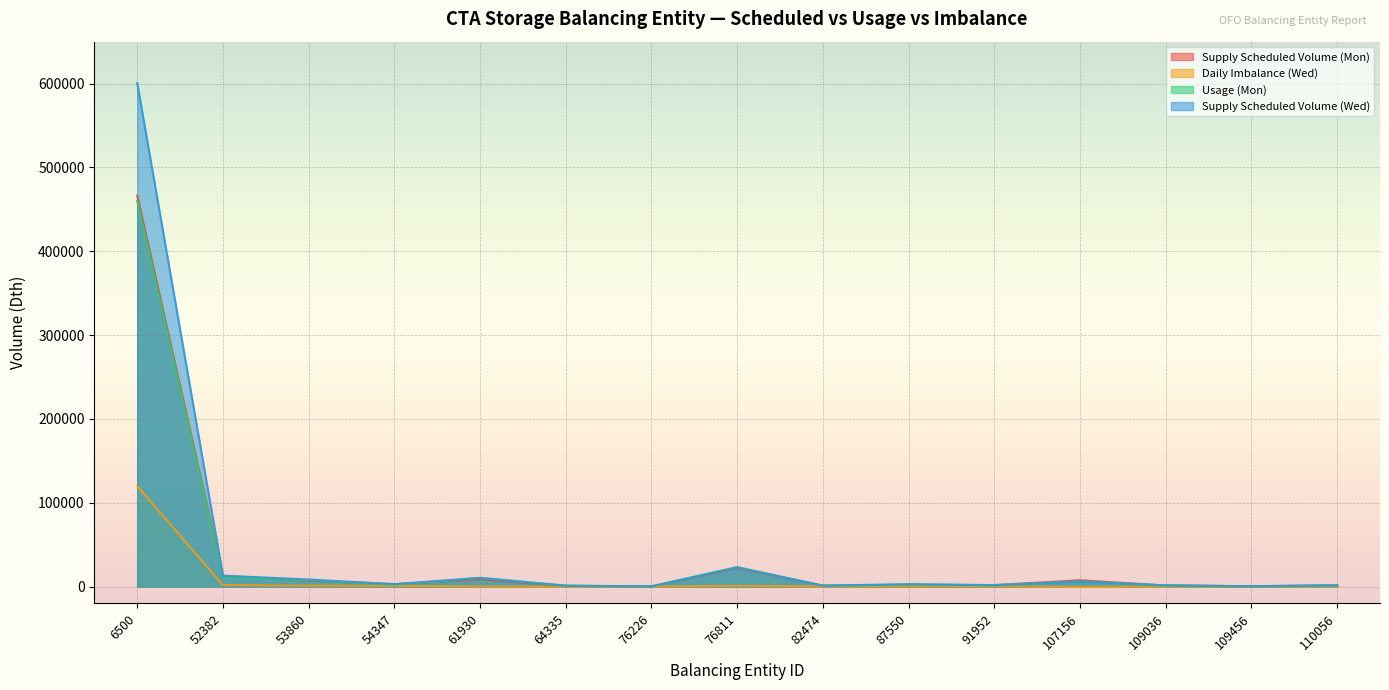

How many lines are shown in the chart?

4